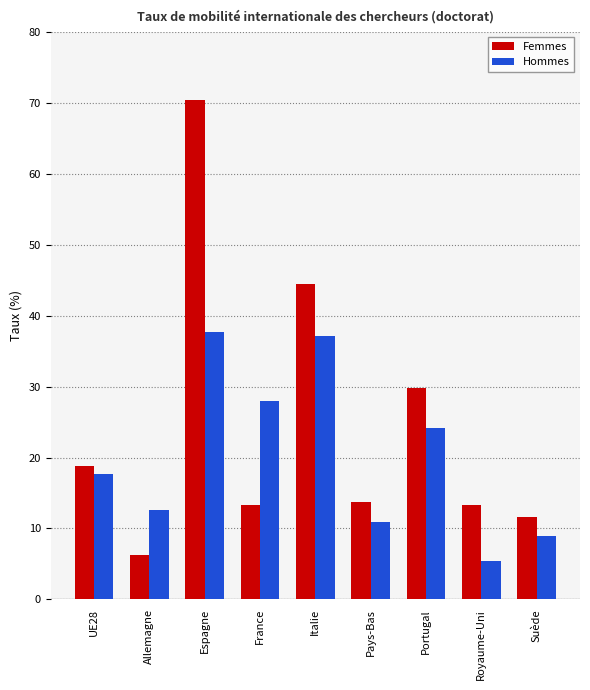

Which series has the largest total across all categories?

Femmes